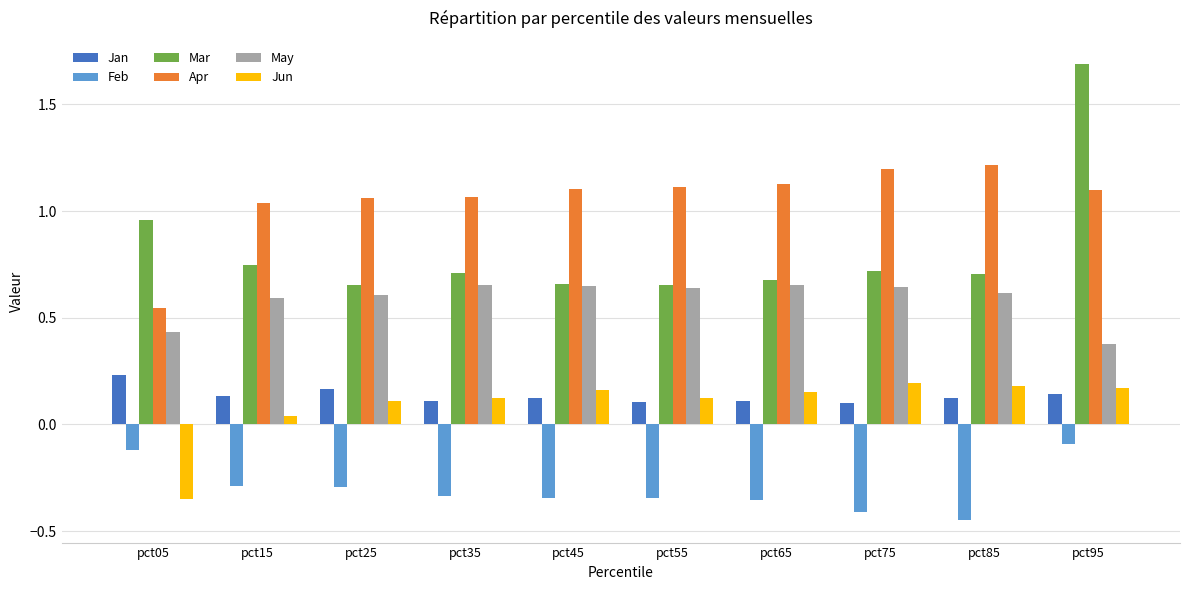

Is it true that May equals 0.4 at pct95?

True